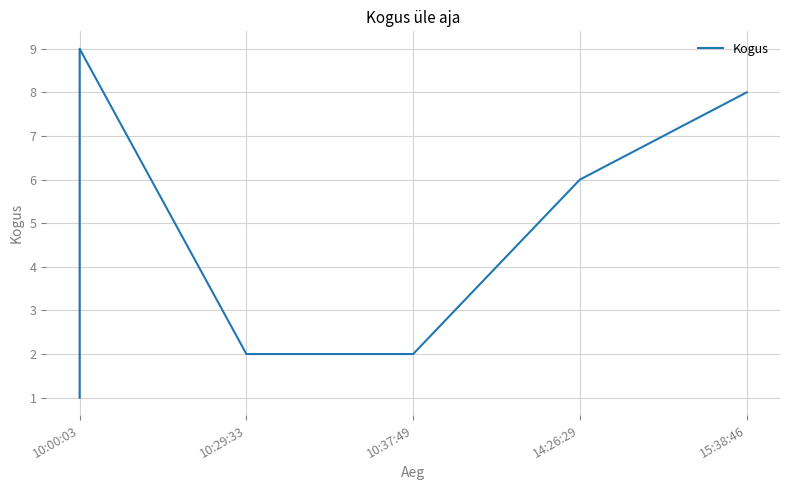

How many data points are less than 6?

3